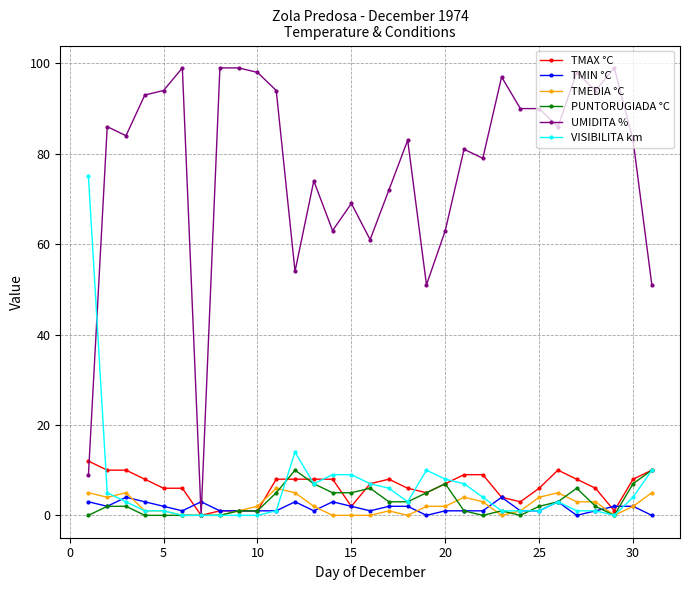

At how many categories does at least one series exceed 32?

30